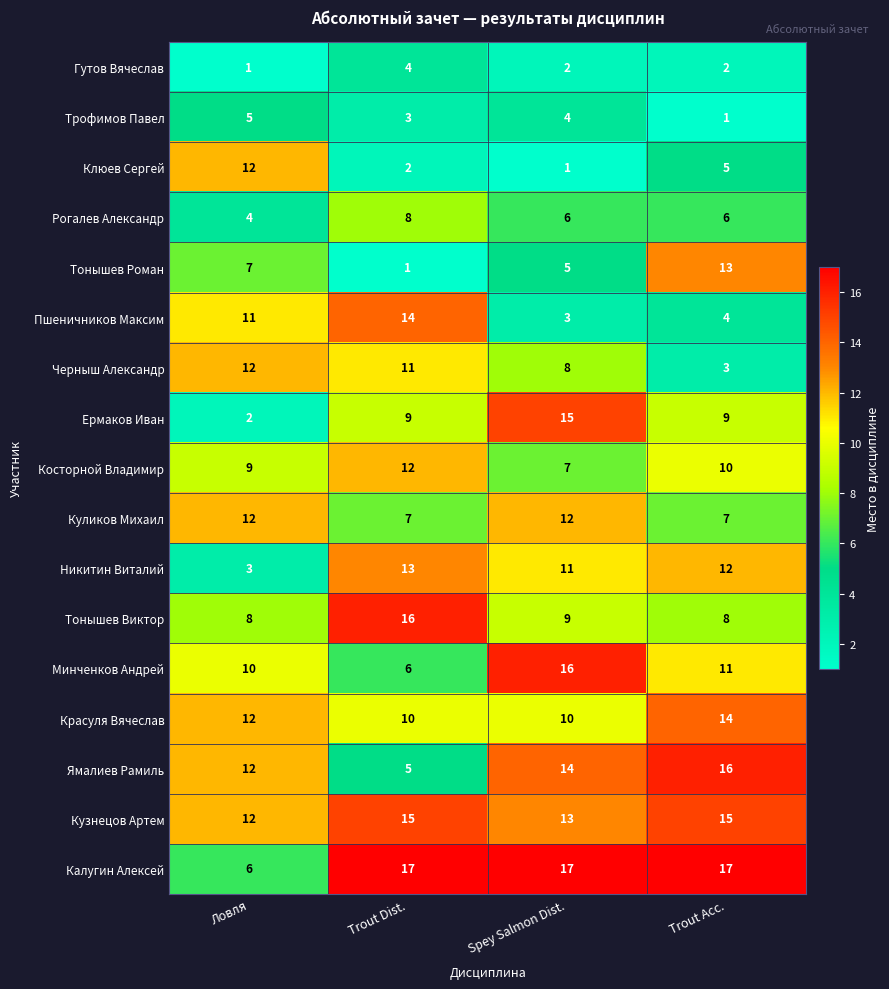

What is the greatest value displayed?

17